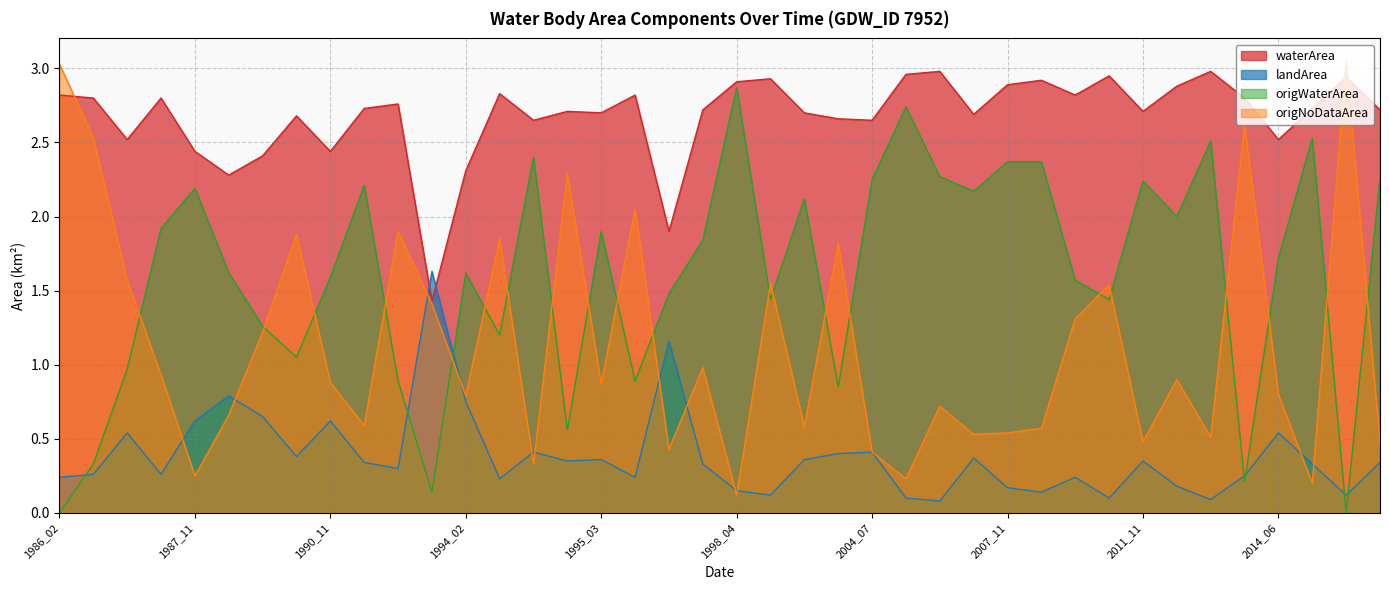

Rank the series at 2016_10 from highest to lowest value.

waterArea, origWaterArea, origNoDataArea, landArea